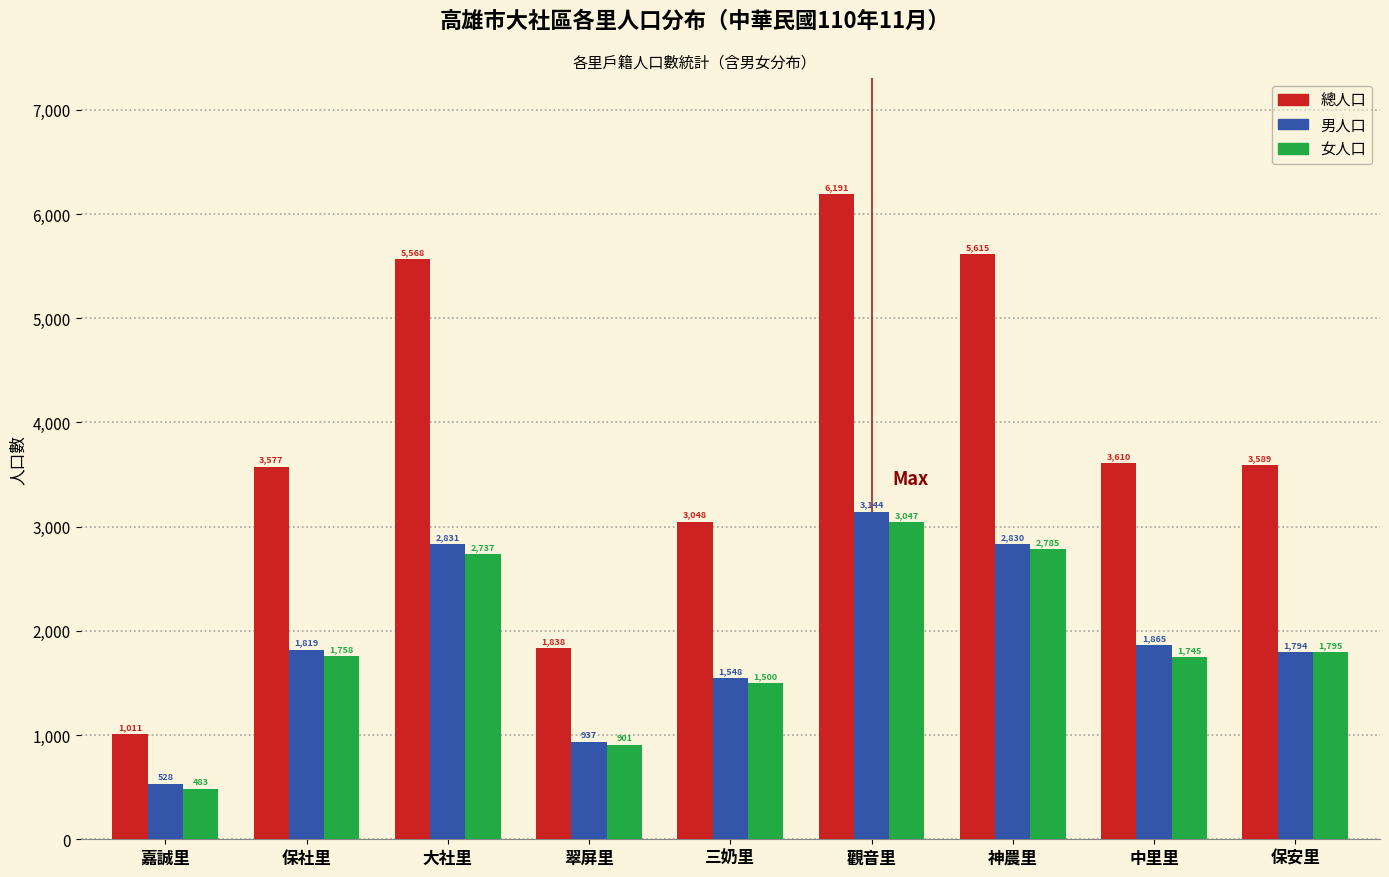

Reading left to right, extract all data points from this chart.

總人口: 1011	3577	5568	1838	3048	6191	5615	3610	3589
男人口: 528	1819	2831	937	1548	3144	2830	1865	1794
女人口: 483	1758	2737	901	1500	3047	2785	1745	1795